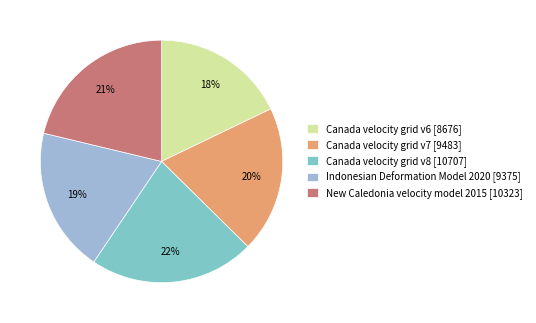

How many segments does this pie chart have?

5